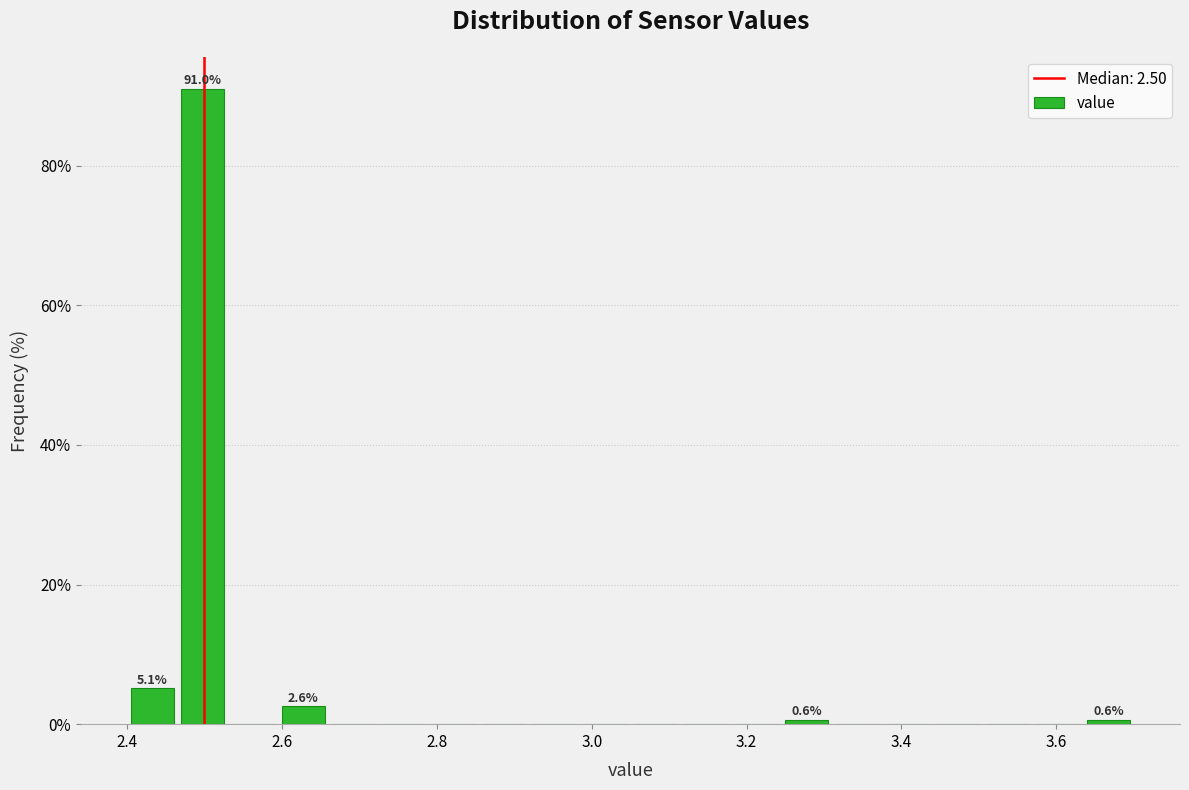

Around what value on the x-axis is the tallest bar? Give the approximate position of its centre, as read against the axis.

2.50